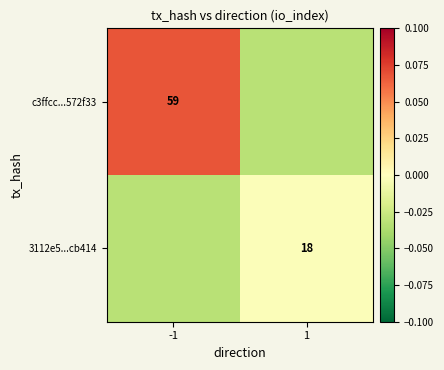

True or false: 3112e5...cb414 has a value of -0.0 at 1.

True